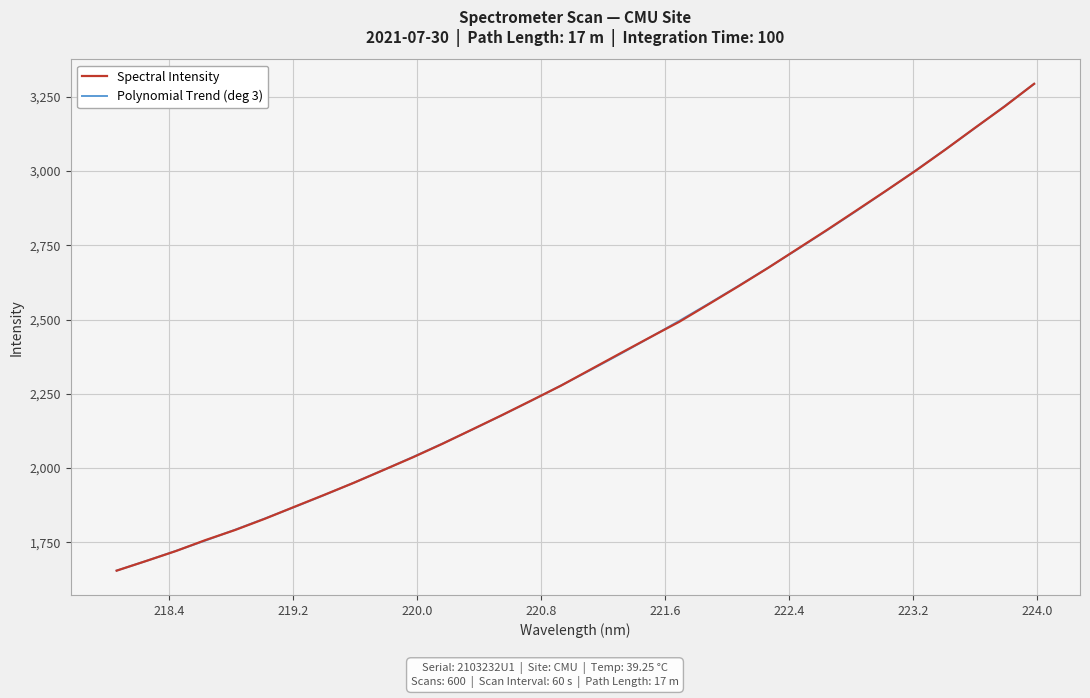

Which series has the largest range (max minus min)?

Spectral Intensity